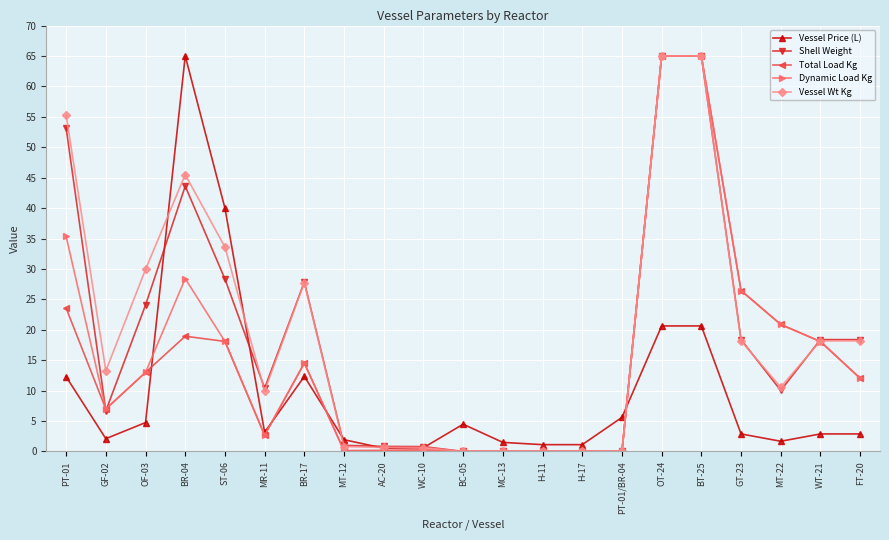

What is the highest value of the Vessel Price (L) series?

65.0